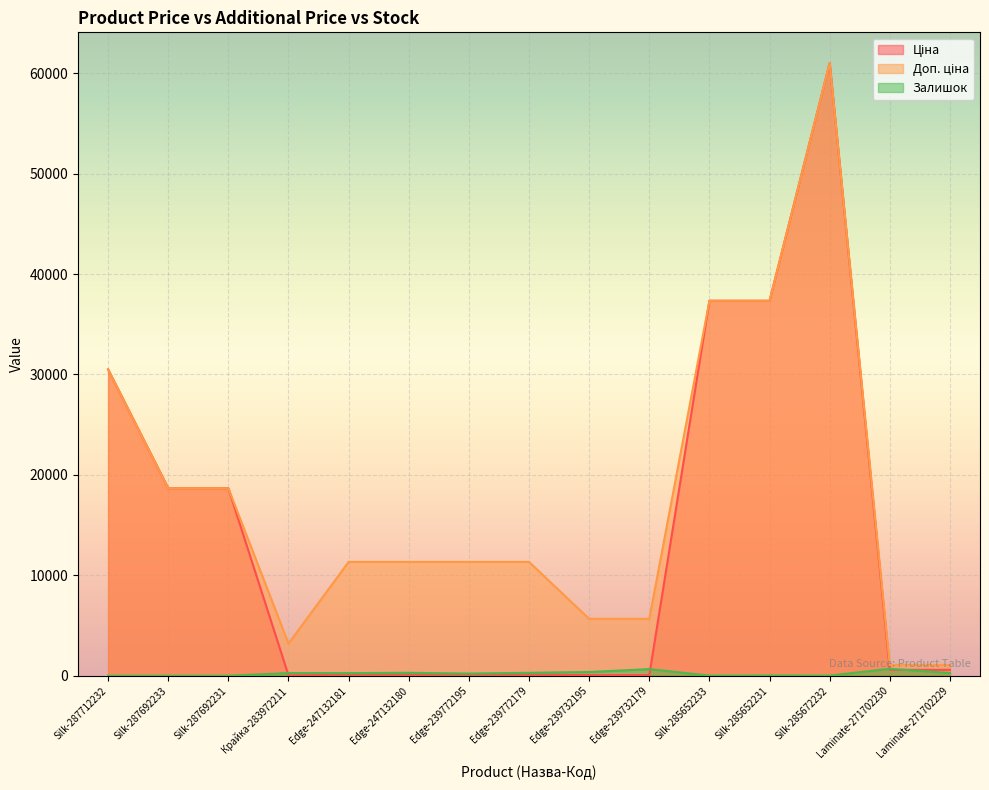

At which label does Доп. ціна reach its minimum?

Laminate-271702230